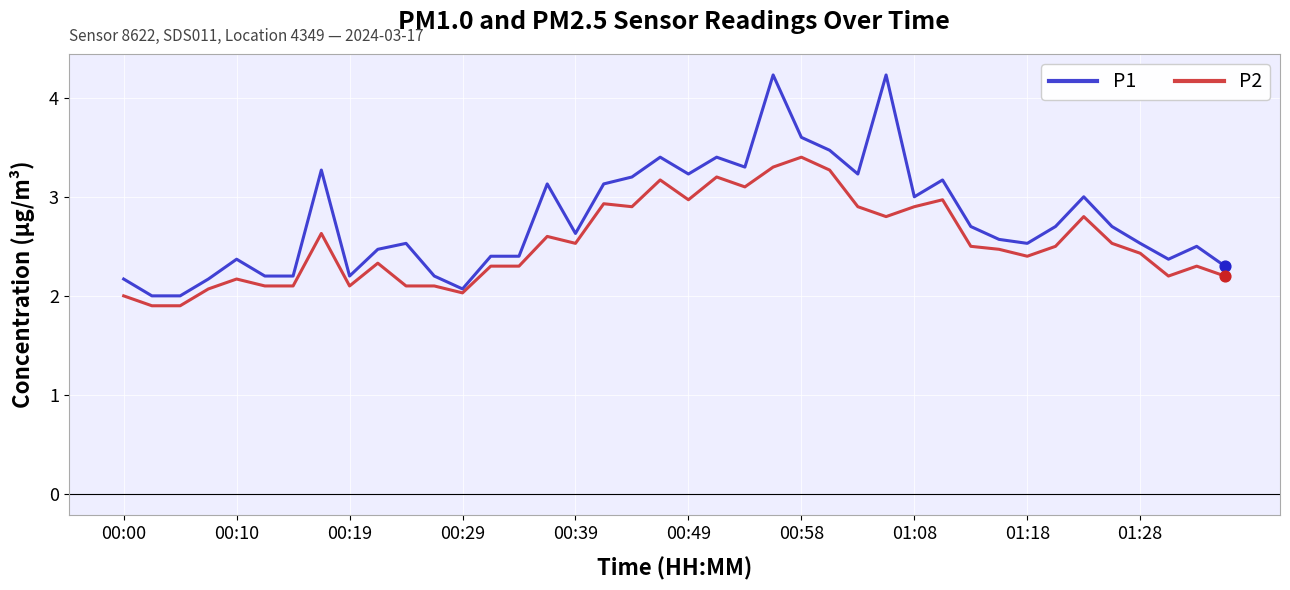

Which series has the largest total across all categories?

P1